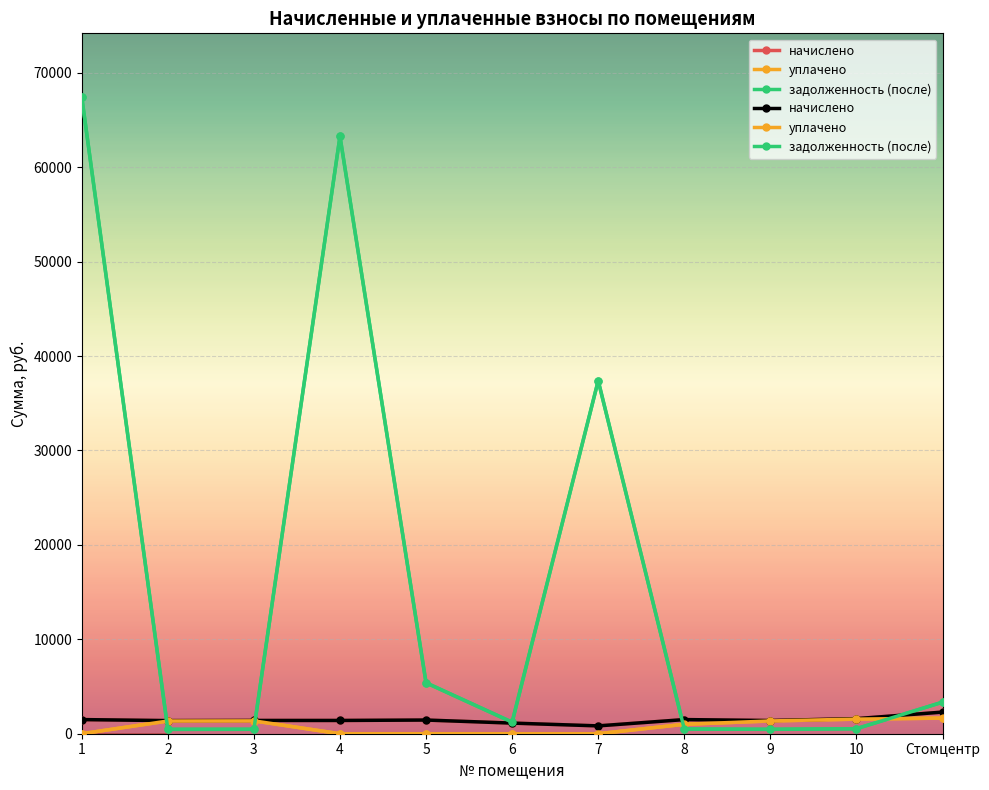

In задолженность (после), how many points are higher than both neighbors (excluding endpoints)?

2